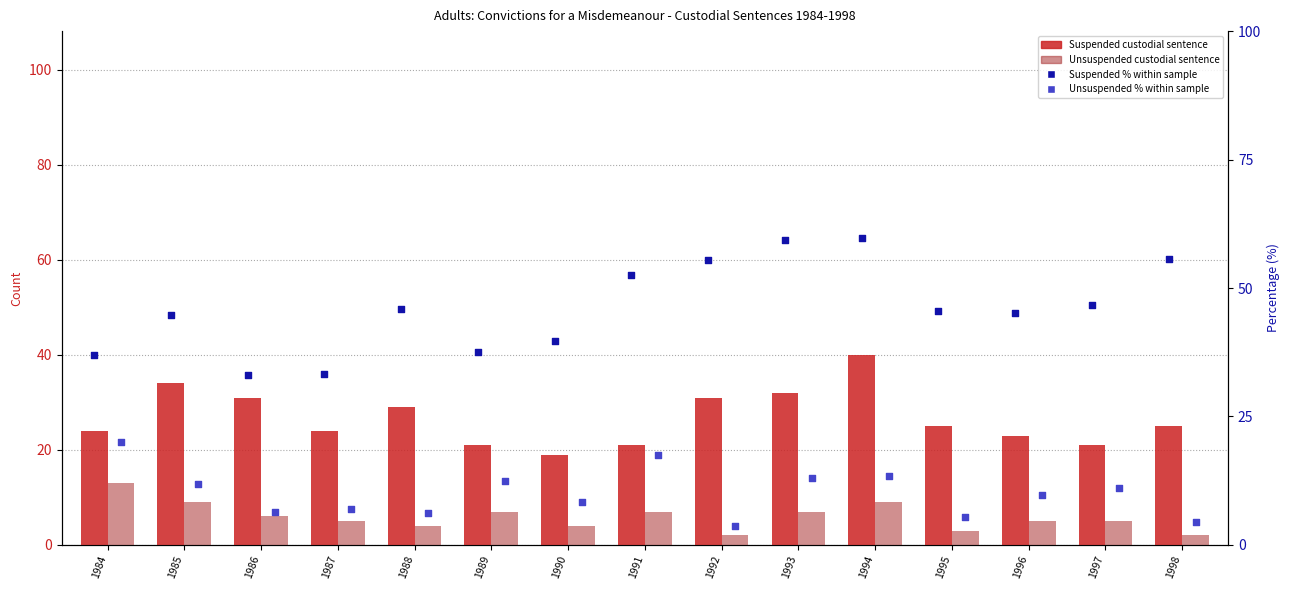

Which series has the largest total across all categories?

Suspended % within sample